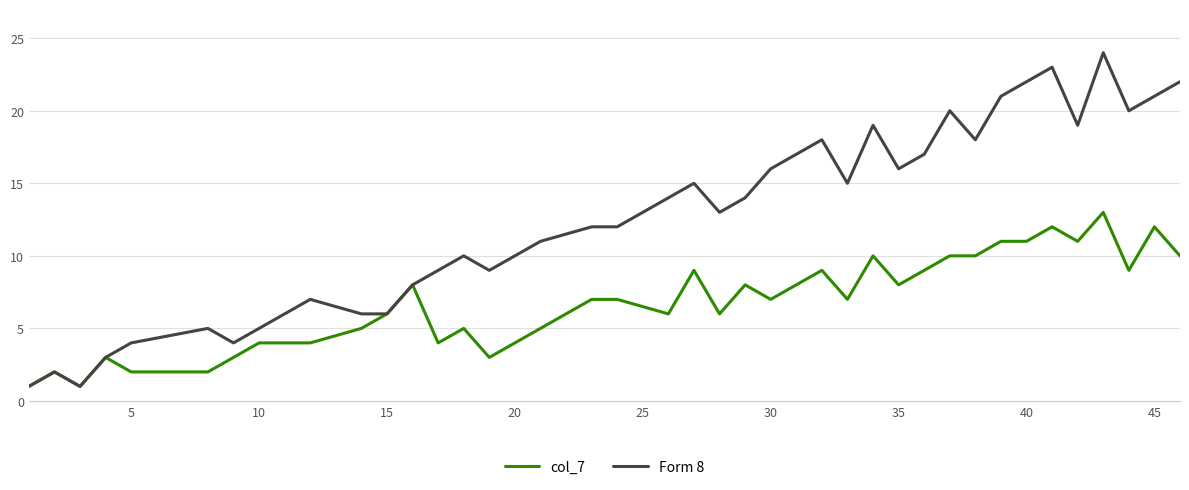

Rank the series by their average value, from highest to lowest.

Form 8, col_7